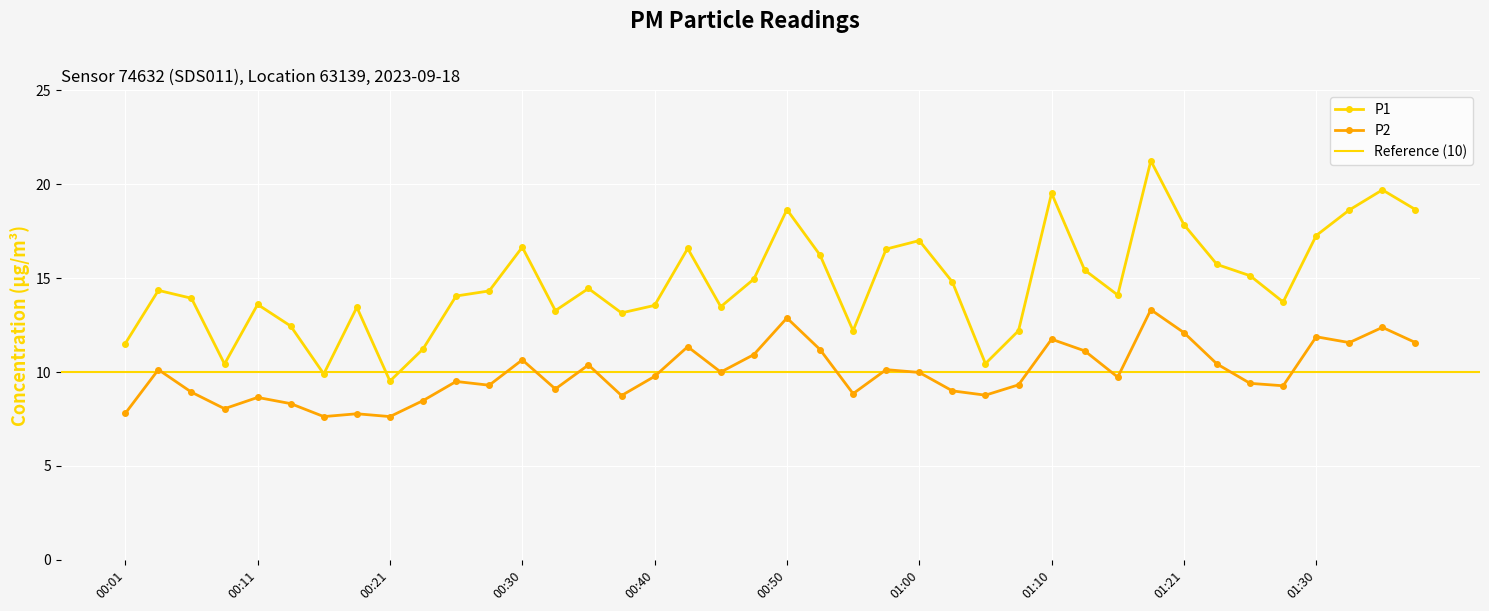

Rank the categories by P1 value from lowest to highest.

00:21, 00:16, 00:08, 01:05, 00:23, 00:01, 00:55, 01:08, 00:13, 00:38, 00:33, 00:18, 00:45, 00:40, 00:11, 01:28, 00:06, 00:26, 01:15, 00:28, 00:03, 00:35, 01:03, 00:48, 01:25, 01:13, 01:23, 00:53, 00:58, 00:43, 00:30, 01:00, 01:30, 01:21, 01:33, 00:50, 01:38, 01:10, 01:35, 01:18